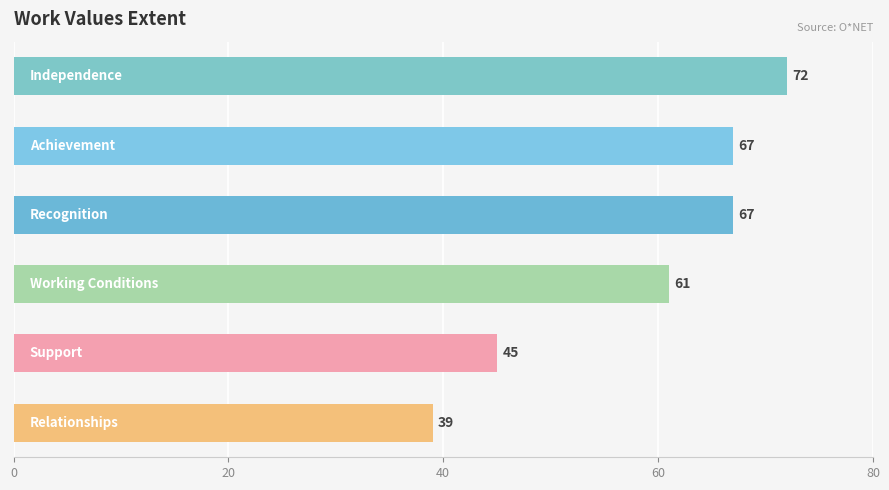

How many values are between 45 and 67?

4